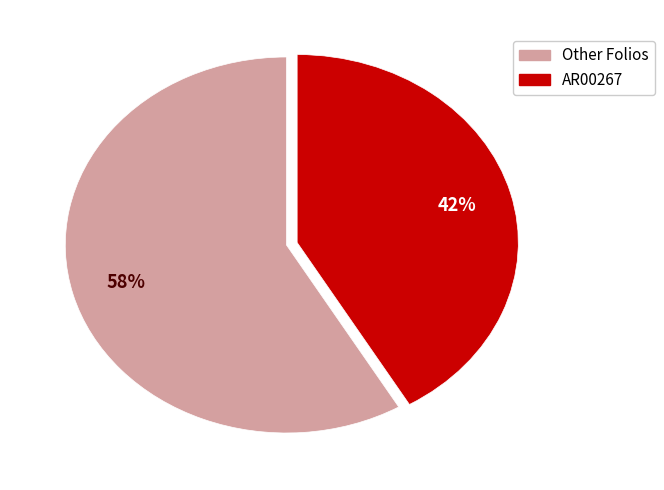

Is there a majority slice in this chart?

Yes